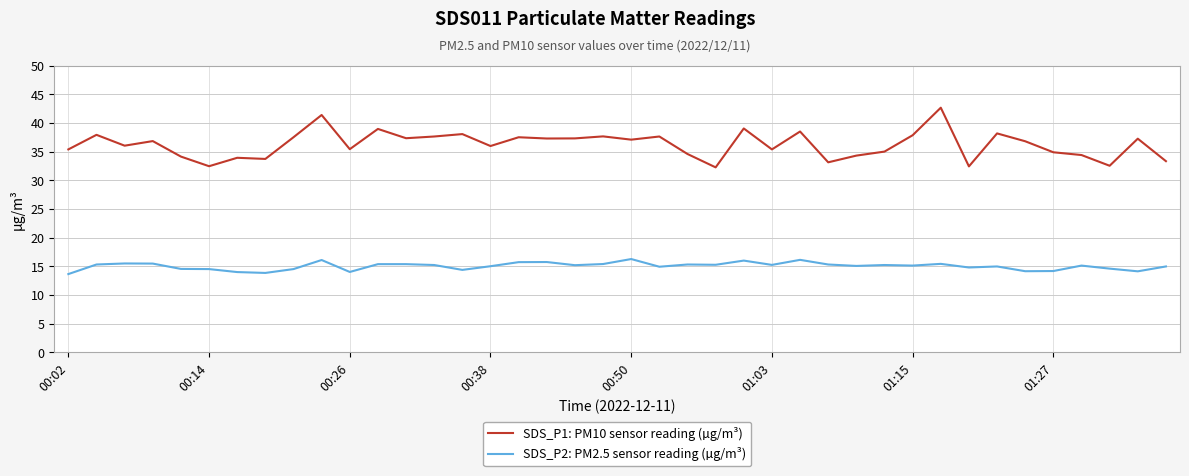

What are all the series names shown in the legend?

SDS_P1: PM10 sensor reading (µg/m³), SDS_P2: PM2.5 sensor reading (µg/m³)